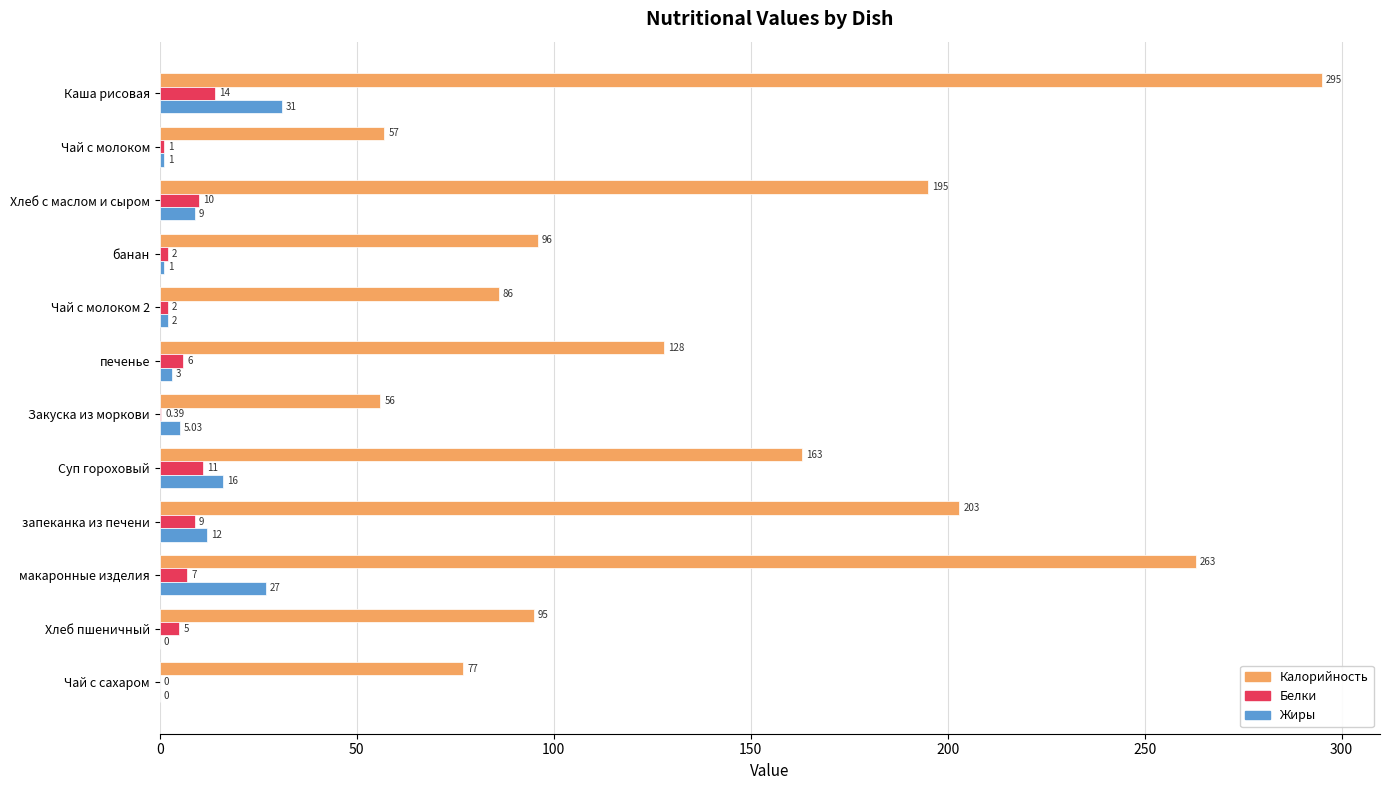

What is the sum of the Жиры values at Каша рисовая and Хлеб пшеничный?

31.0